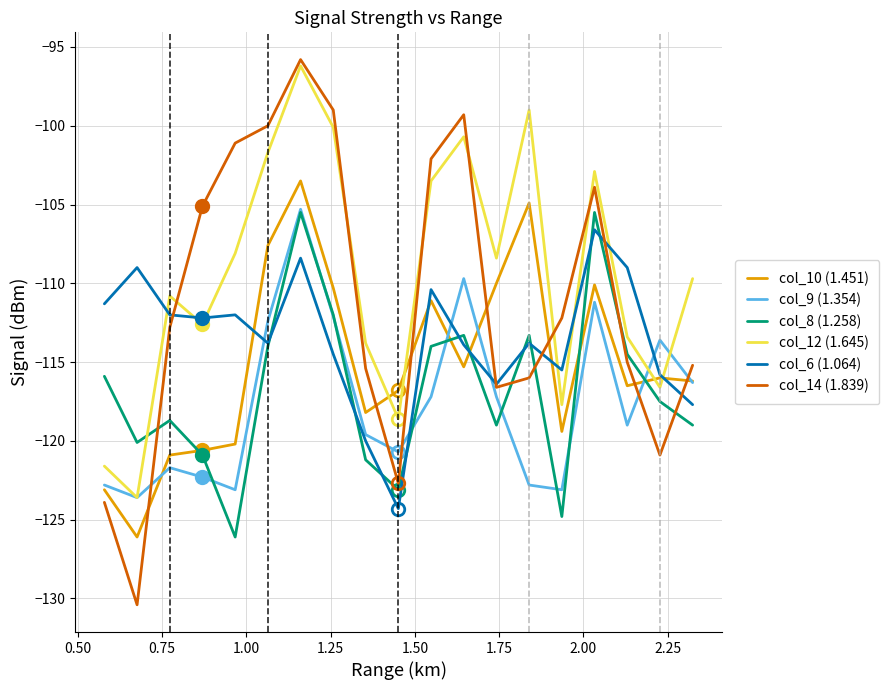

What is the greatest value displayed?

-95.8